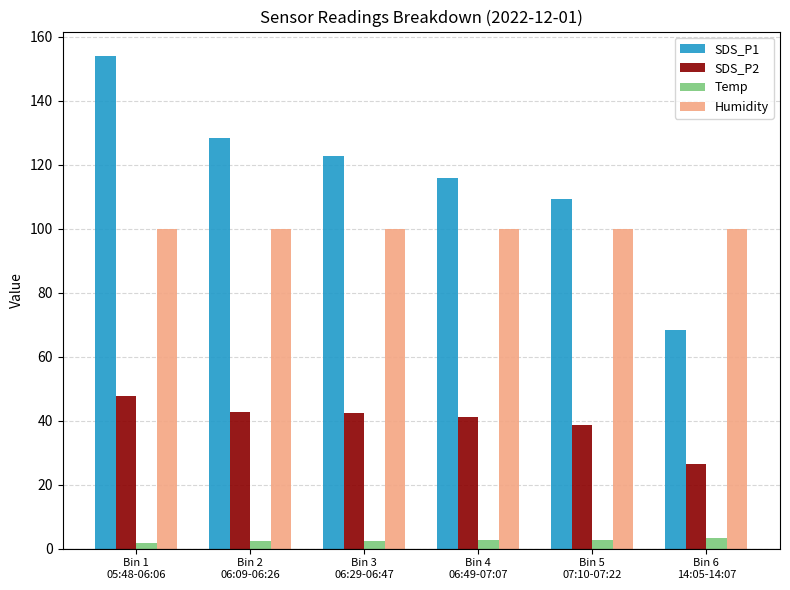

What is the sum of all Temp values?

15.2